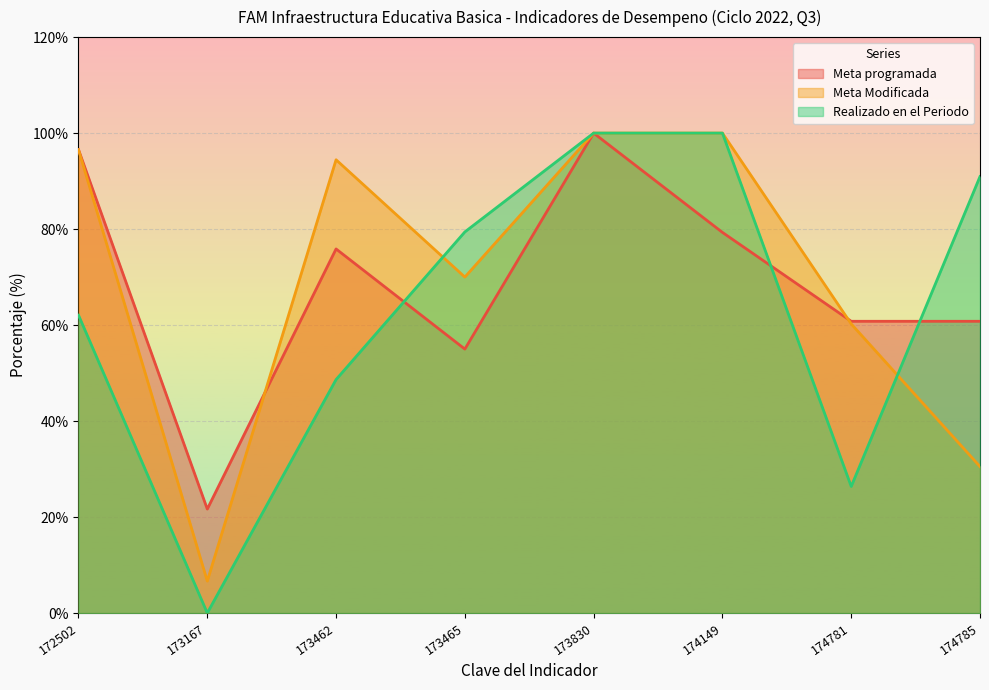

Is it true that Meta Modificada equals 70.0 at 173465?

True